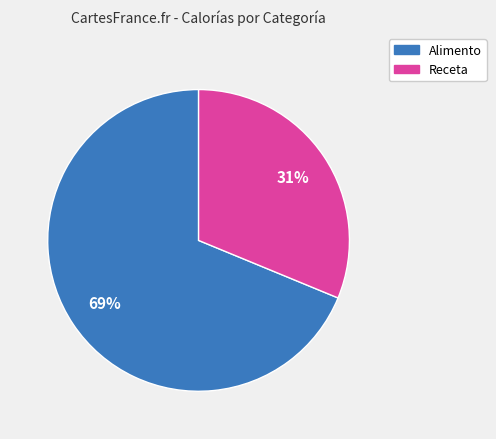

Which has a higher value, Alimento or Receta?

Alimento